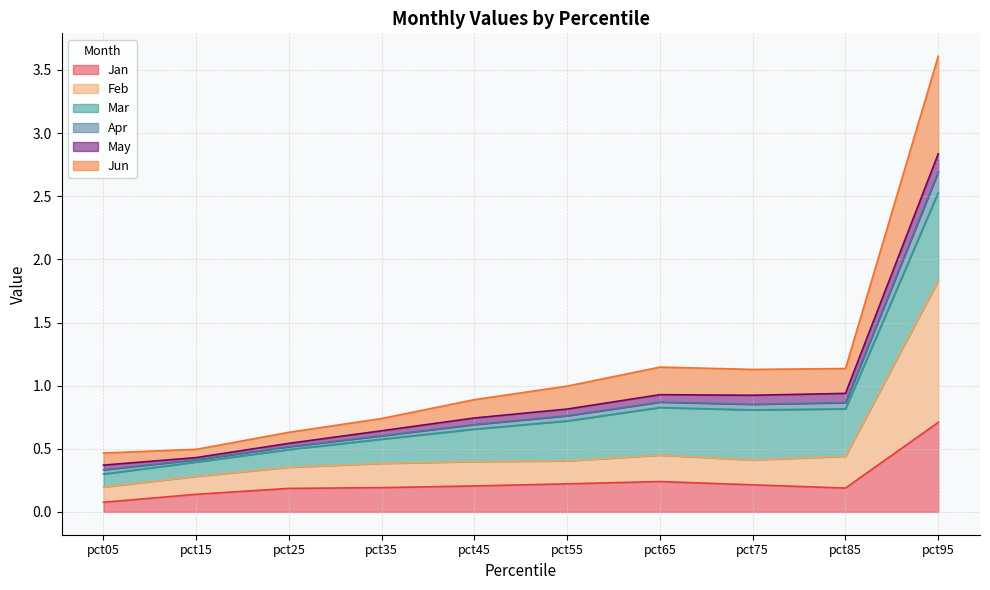

At which category is the sum across all series the highest?

pct95